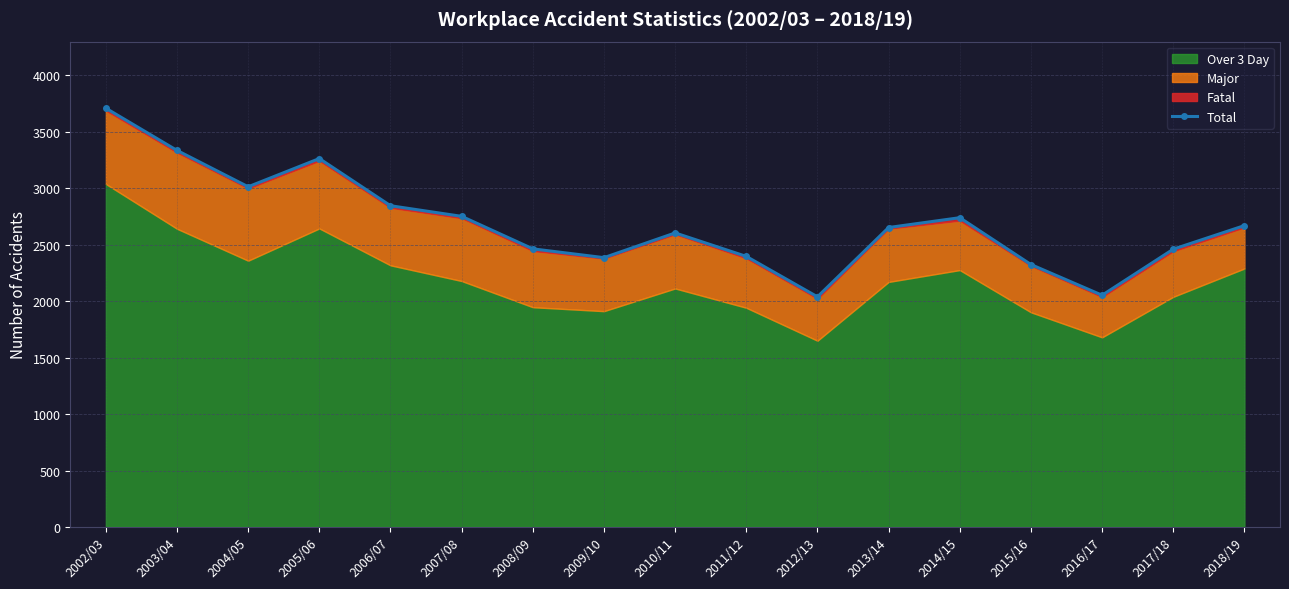

Is it true that the value at 2006/07 is 613?

False